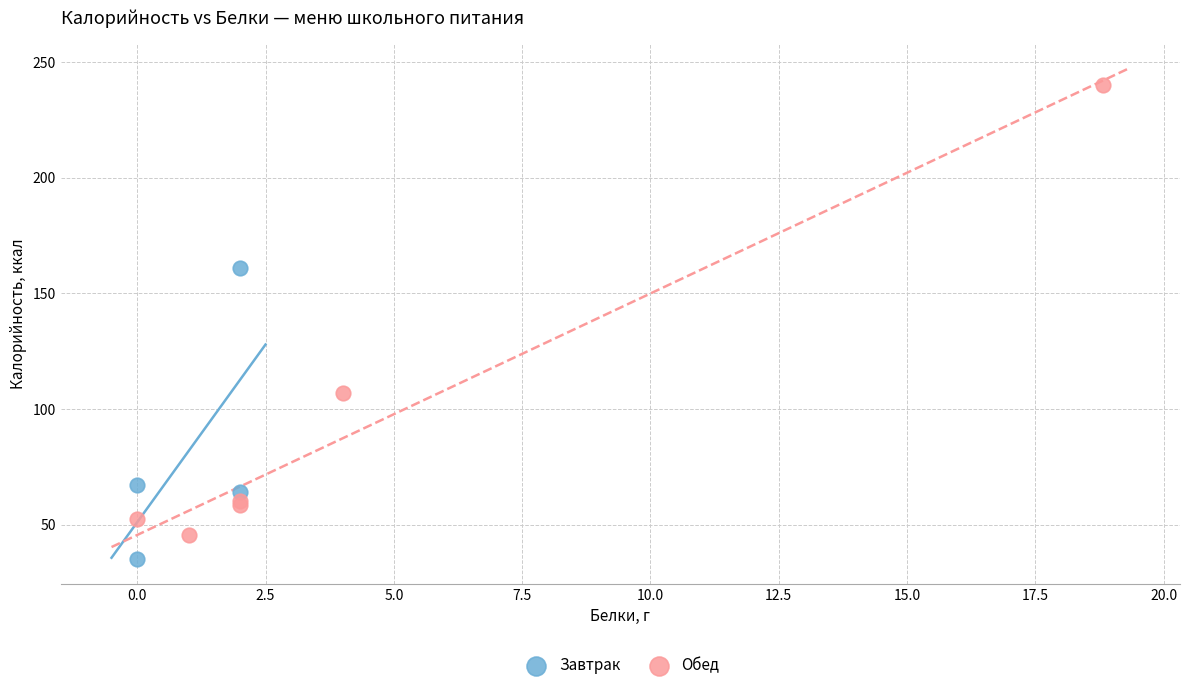

Which series has the widest spread of Y values?

Обед